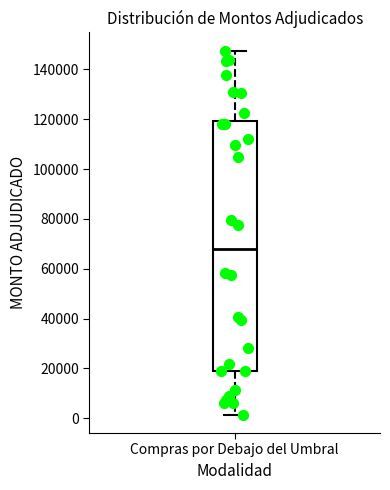

Where does the lower whisker of the box for Compras por Debajo del Umbral end on the y-axis? The values are not printed on the chart, so give them approximately, as read against the axis.

2000